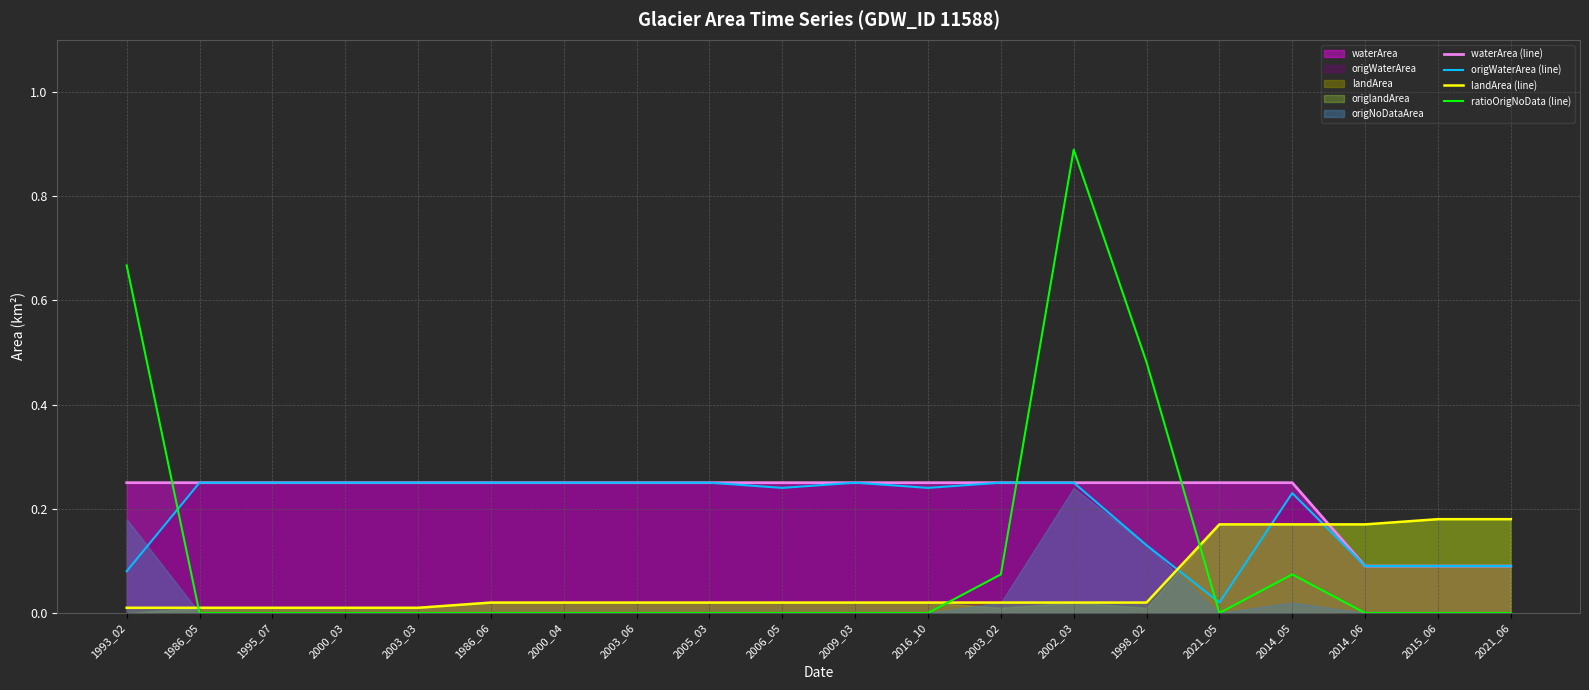

At which label does waterArea (line) reach its peak?

1993_02